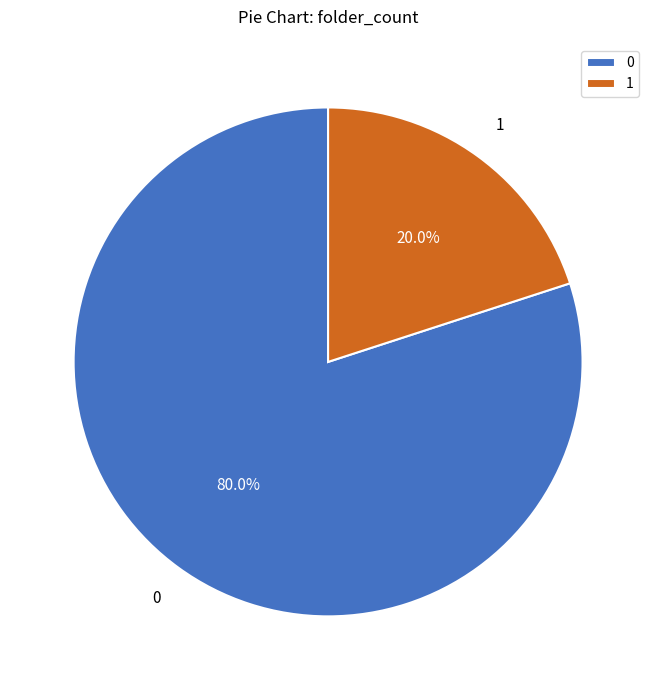

Which slice is the largest?

0